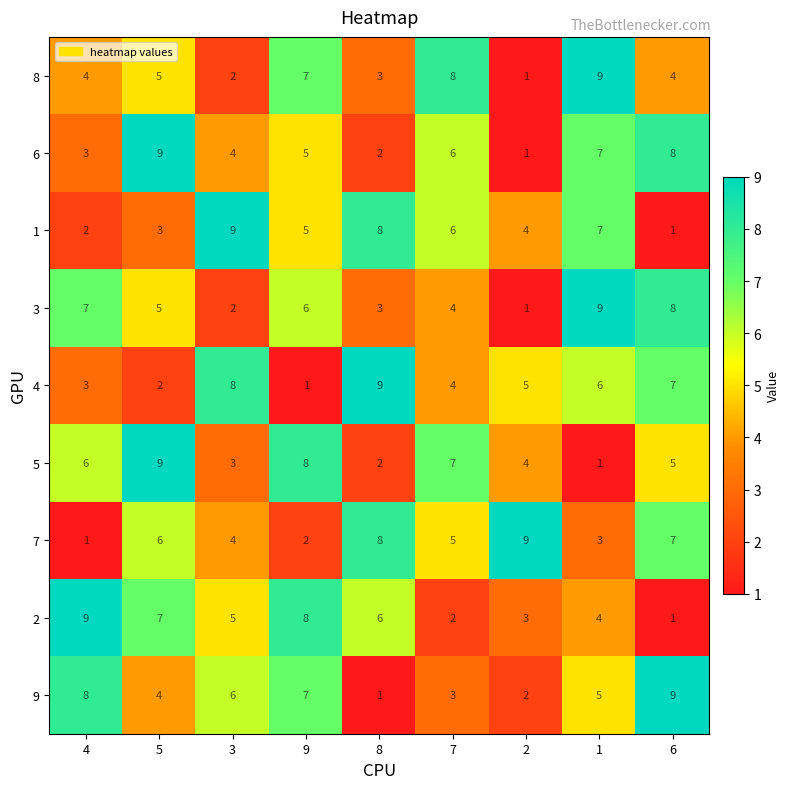

What is the maximum value for 8?

9